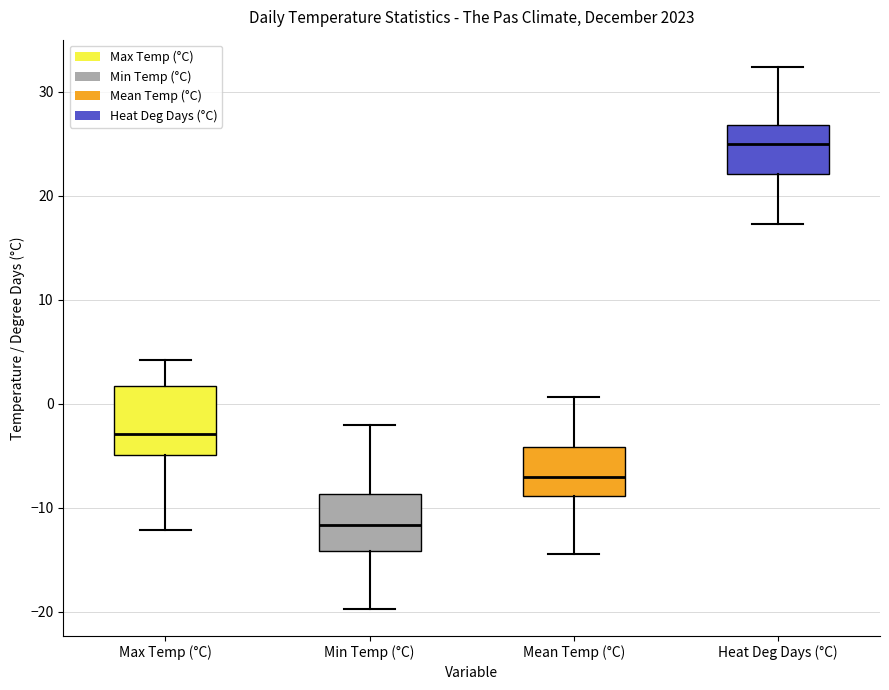

Reading left to right, read every box against the y-axis: the position of its median line, the range the box covers, and the ends of its whiskers. The values are not printed on the chart, so give them approximately, as read against the axis.

Max Temp (°C): median -3, box -5 to 2, whiskers -12 to 4
Min Temp (°C): median -12, box -14 to -9, whiskers -20 to -2
Mean Temp (°C): median -7, box -9 to -4, whiskers -14 to 1
Heat Deg Days (°C): median 25, box 22 to 27, whiskers 17 to 32